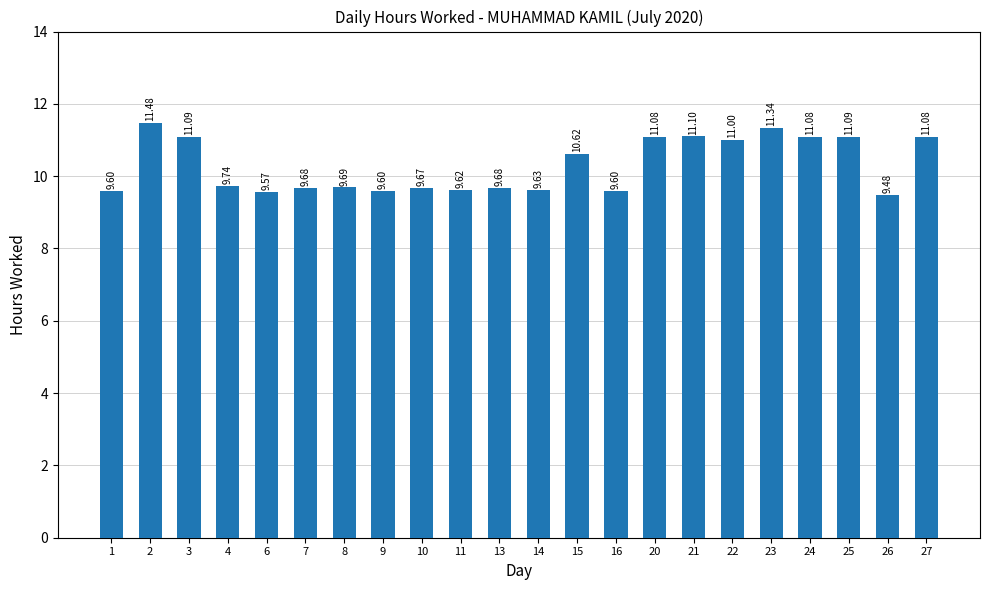

The chart shows a value of 17.1 at 9. True or false?

False